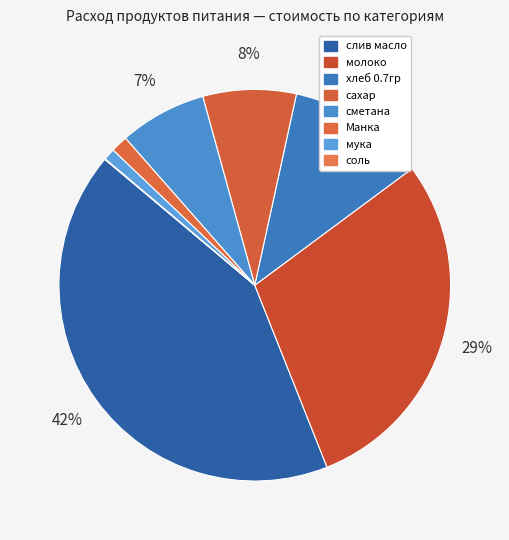

To the nearest percent, what is the combined percentage of хлеб 0.7гр and мука?

12%